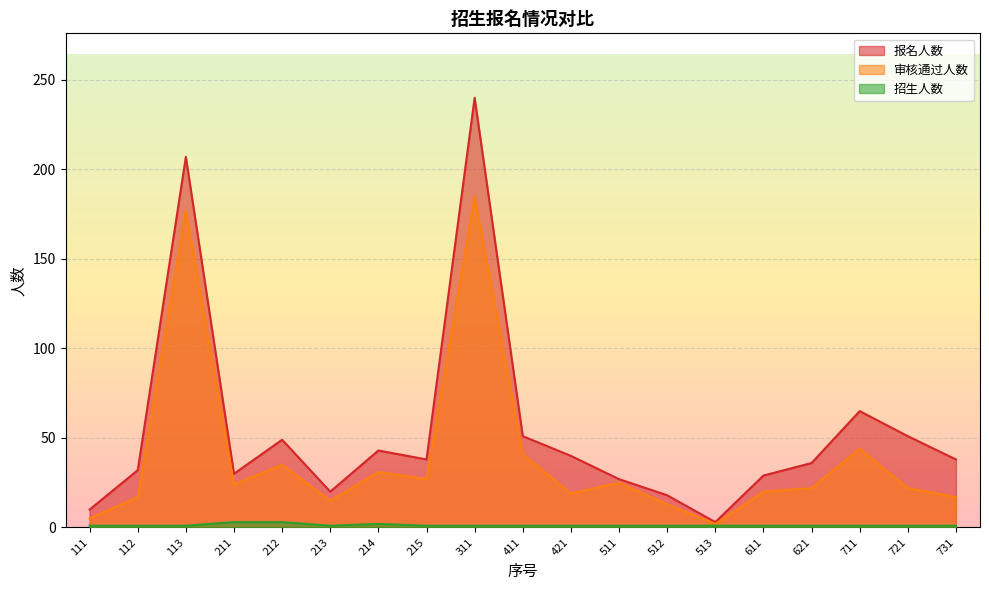

Rank the series by their maximum value, from highest to lowest.

报名人数, 审核通过人数, 招生人数